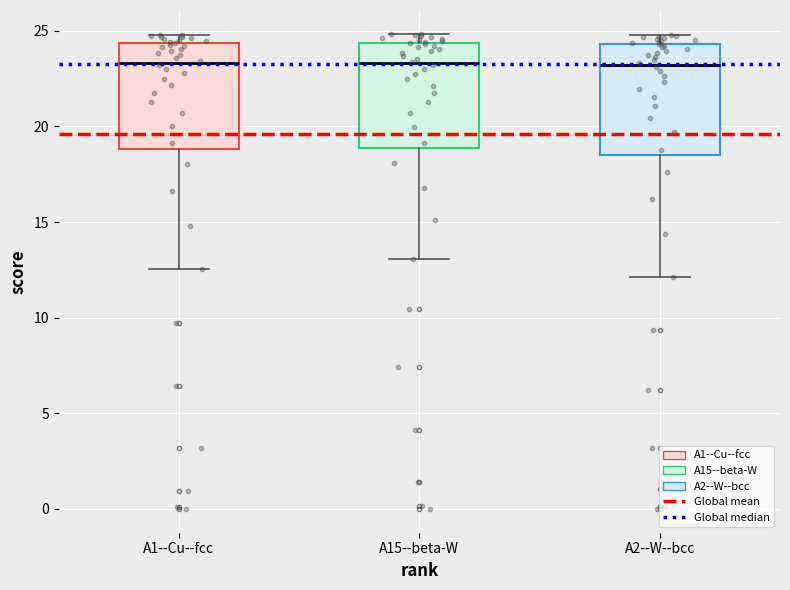

Reading left to right, transcribe this box plot: for each box, give where its median line is, the range the box spans, and where its two whiskers end, as read against the y-axis. The values are not printed on the chart, so give them approximately, as read against the axis.

A1--Cu--fcc: median 23.5, box 19.0 to 24.5, whiskers 12.5 to 25.0
A15--beta-W: median 23.5, box 19.0 to 24.5, whiskers 13.0 to 25.0
A2--W--bcc: median 23.0, box 18.5 to 24.5, whiskers 12.0 to 25.0